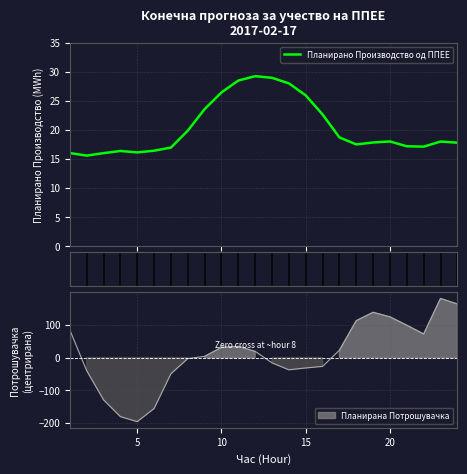

At which category does Планирана Потрошувачка reach its first local peak?

11